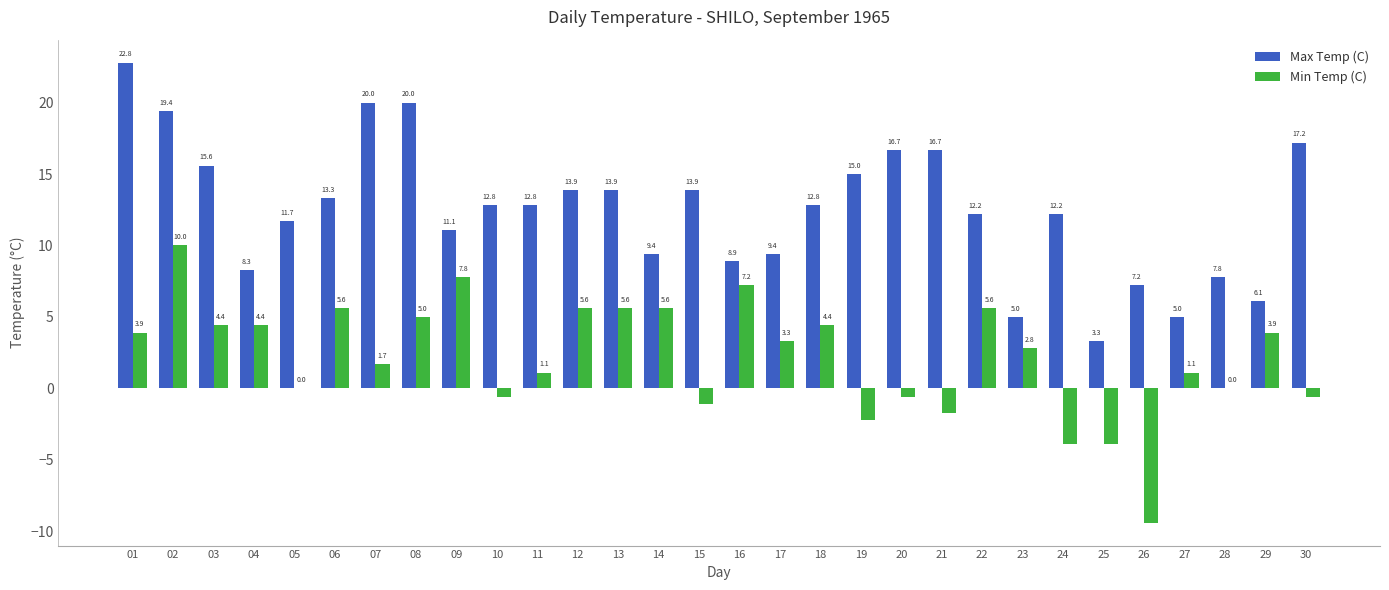

What is the total value across all series at 12?

19.5